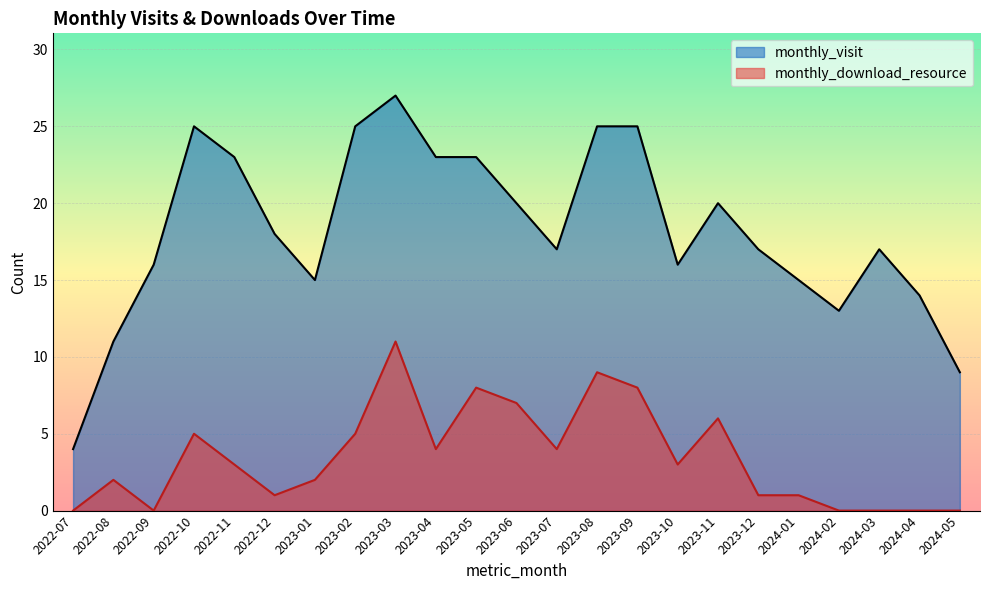

What is the difference between the maximum and minimum values in the monthly_visit series?

23